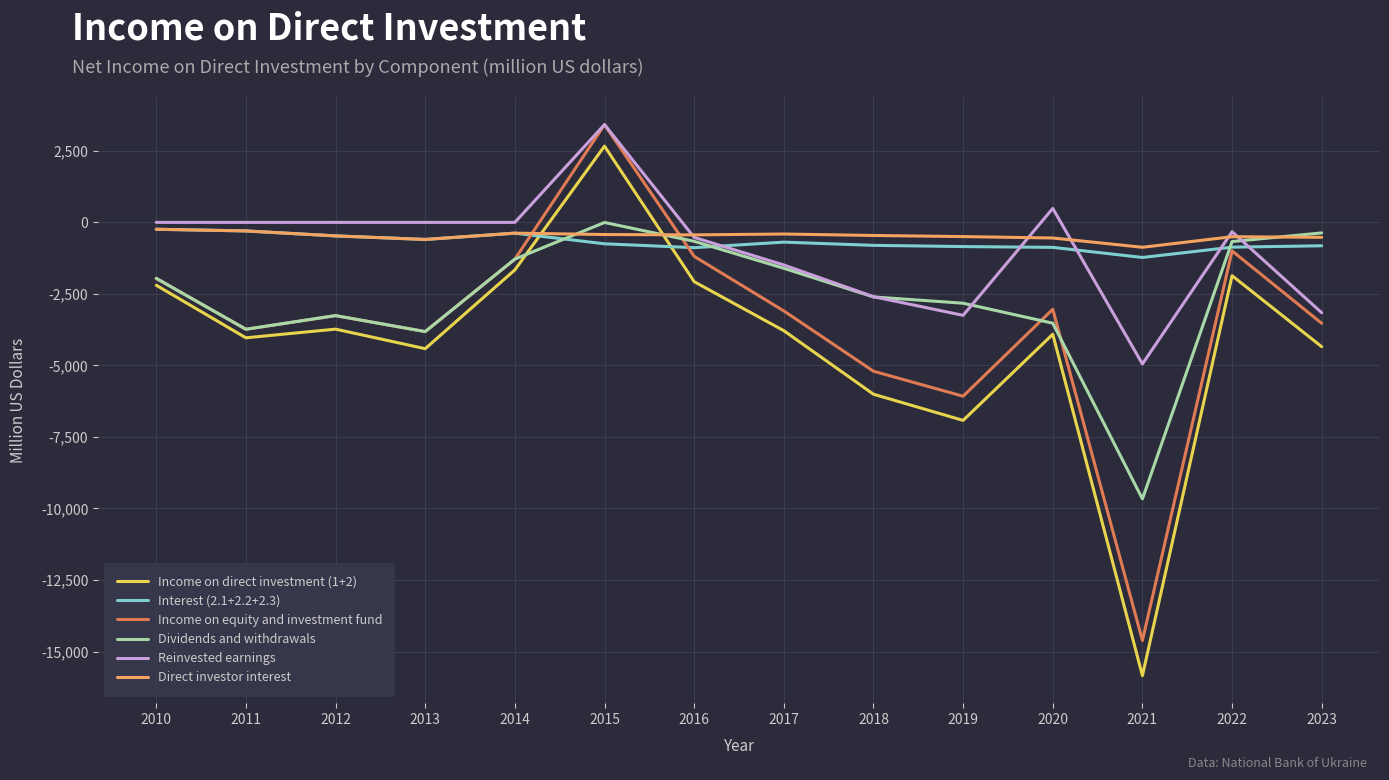

The value of Income on direct investment (1+2) at 2015 is 2665.6. True or false?

True